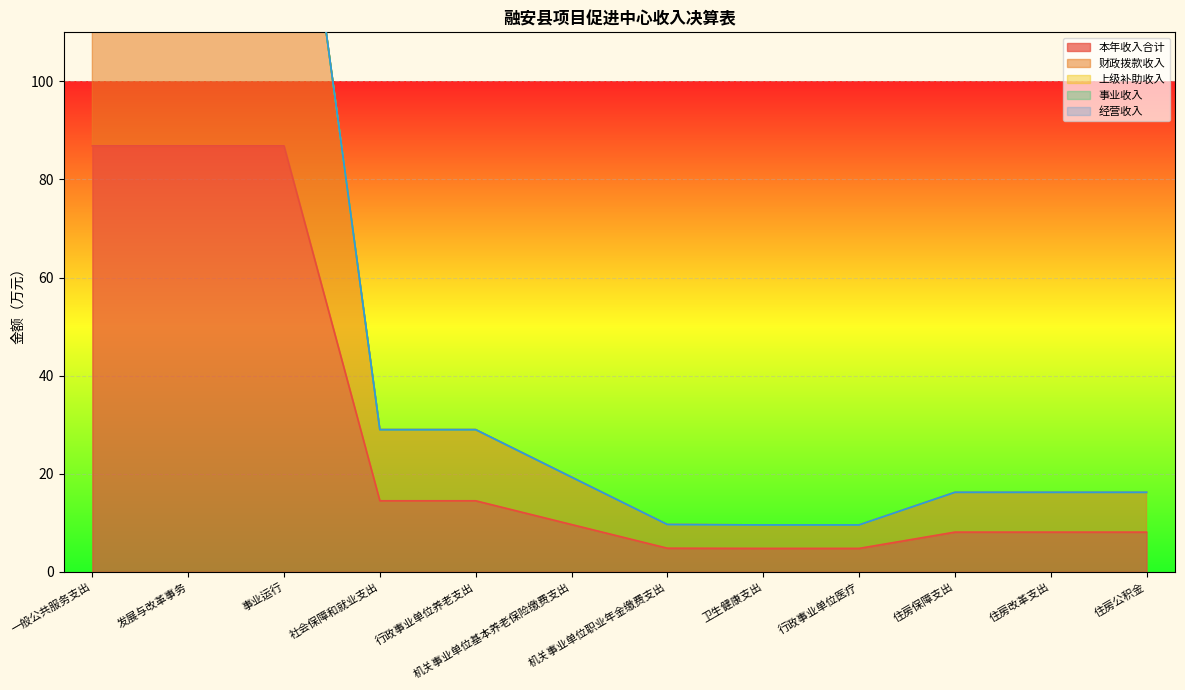

The value of 本年收入合计 at 社会保障和就业支出 is 25.5. True or false?

False